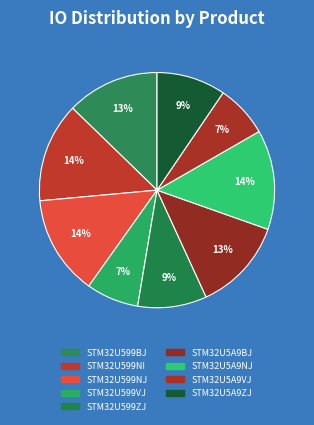

How many segments does this pie chart have?

9